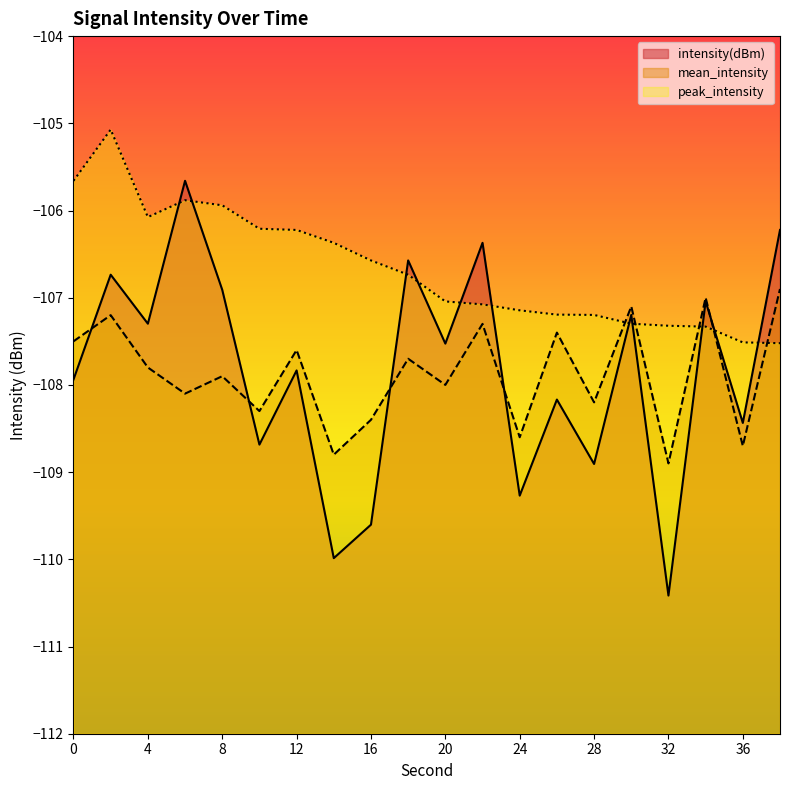

What is the difference between the intensity(dBm) values at 36 and 14?

1.6